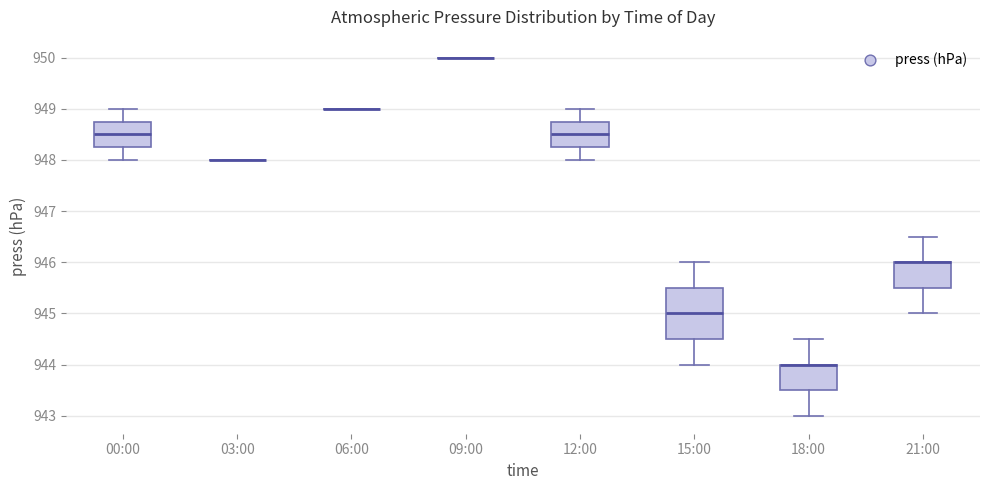

Comparing the boxes themselves (not the whiskers), which one is the tallest?

15:00